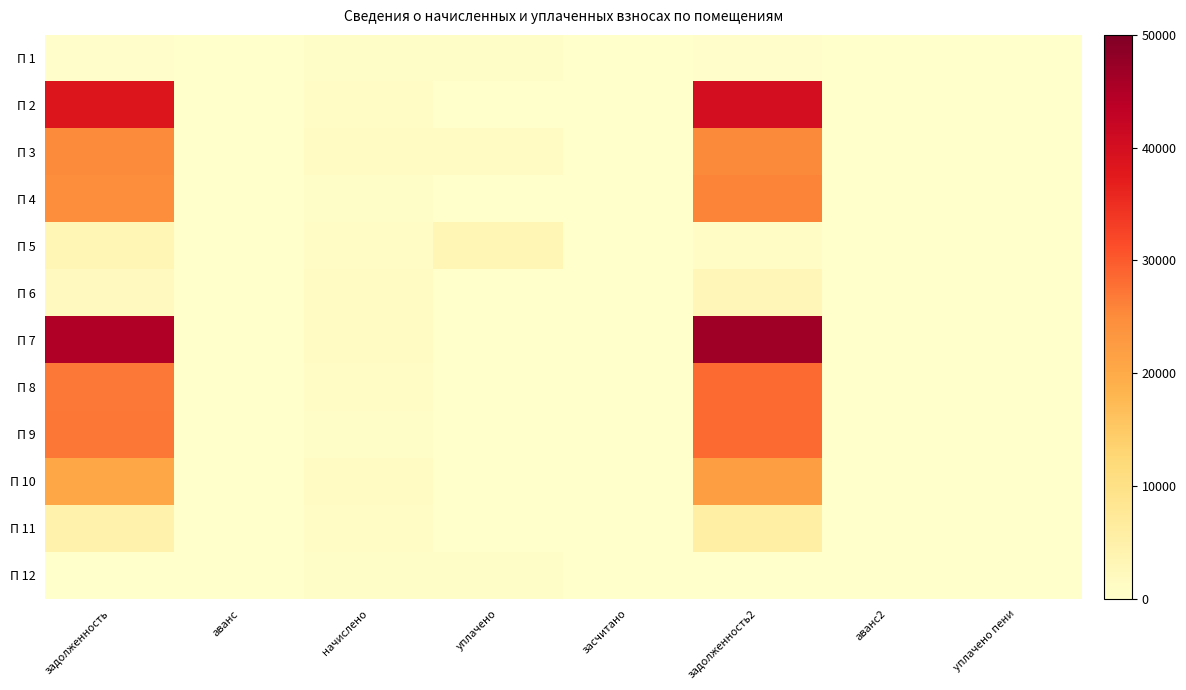

Reading left to right, what are all the values shown in this chart?

П 1: задолженность=212.4	аванс=0.0	начислено=723.5	уплачено=666.0	засчитано=0.0	задолженность2=269.9	аванс2=0.0	уплачено пени=0.0
П 2: задолженность=38546.4	аванс=0.0	начислено=1006.6	уплачено=0.0	засчитано=0.0	задолженность2=40221.5	аванс2=0.0	уплачено пени=0.0
П 3: задолженность=25063.6	аванс=0.0	начислено=1192.7	уплачено=1325.0	засчитано=0.0	задолженность2=25266.0	аванс2=0.0	уплачено пени=0.0
П 4: задолженность=24760.2	аванс=0.0	начислено=725.5	уплачено=0.0	засчитано=0.0	задолженность2=25910.2	аванс2=0.0	уплачено пени=0.0
П 5: задолженность=3380.9	аванс=0.0	начислено=1017.0	уплачено=3285.0	засчитано=0.0	задолженность2=1033.0	аванс2=0.0	уплачено пени=95.8
П 6: задолженность=1762.4	аванс=0.0	начислено=1192.7	уплачено=0.0	засчитано=0.0	задолженность2=2990.1	аванс2=0.0	уплачено пени=0.0
П 7: задолженность=44799.4	аванс=0.0	начислено=1213.3	уплачено=0.0	засчитано=0.0	задолженность2=46794.2	аванс2=0.0	уплачено пени=0.0
П 8: задолженность=26960.8	аванс=0.0	начислено=1014.9	уплачено=0.0	засчитано=0.0	задолженность2=28382.8	аванс2=0.0	уплачено пени=0.0
П 9: задолженность=27307.5	аванс=0.0	начислено=713.1	уплачено=0.0	засчитано=0.0	задолженность2=28494.2	аванс2=0.0	уплачено пени=0.0
П 10: задолженность=20602.0	аванс=0.0	начислено=1184.4	уплачено=0.0	засчитано=0.0	задолженность2=21883.8	аванс2=0.0	уплачено пени=0.0
П 11: задолженность=4550.4	аванс=0.0	начислено=1014.9	уплачено=0.0	засчитано=0.0	задолженность2=5649.4	аванс2=0.0	уплачено пени=0.0
П 12: задолженность=0.0	аванс=0.0	начислено=729.7	уплачено=729.7	засчитано=0.0	задолженность2=0.0	аванс2=0.0	уплачено пени=0.0